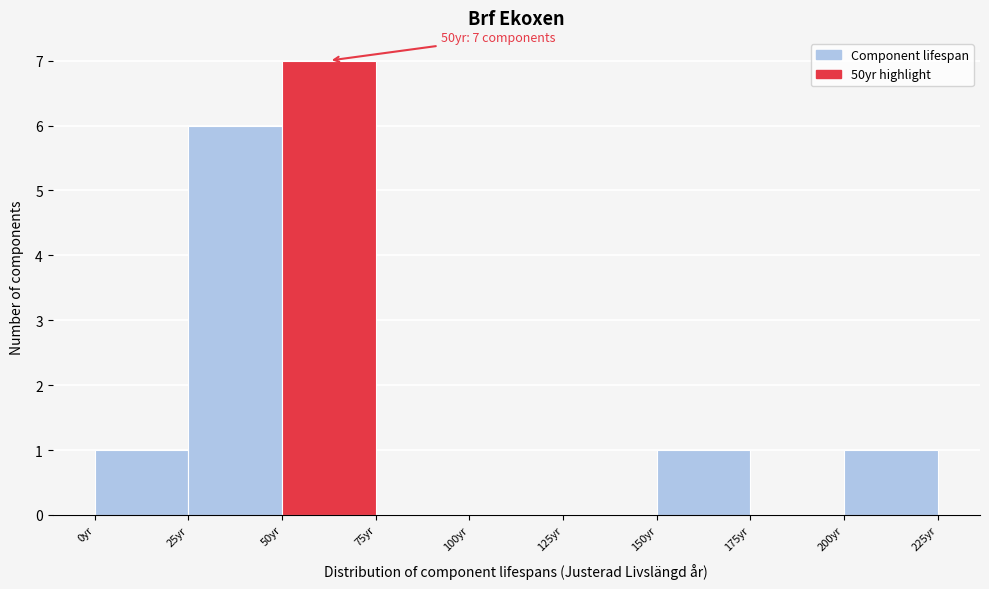

Over which range of the x-axis is the bar tallest?

50 to 75